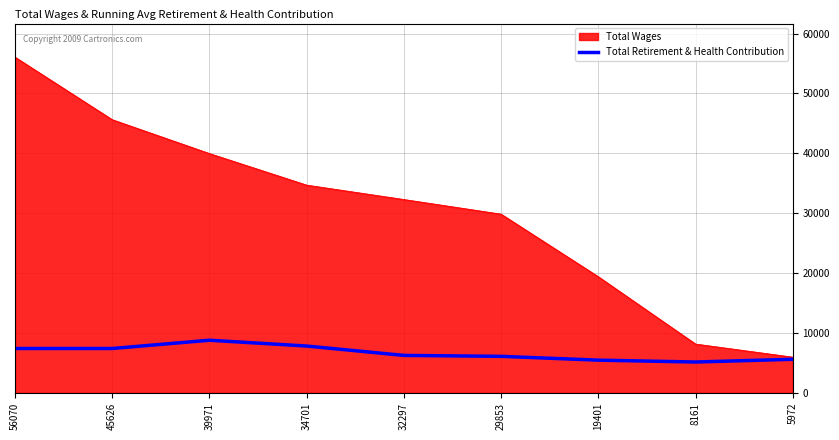

At 8161, list the series in order from smallest to largest.

Total Retirement & Health Contribution, Total Wages